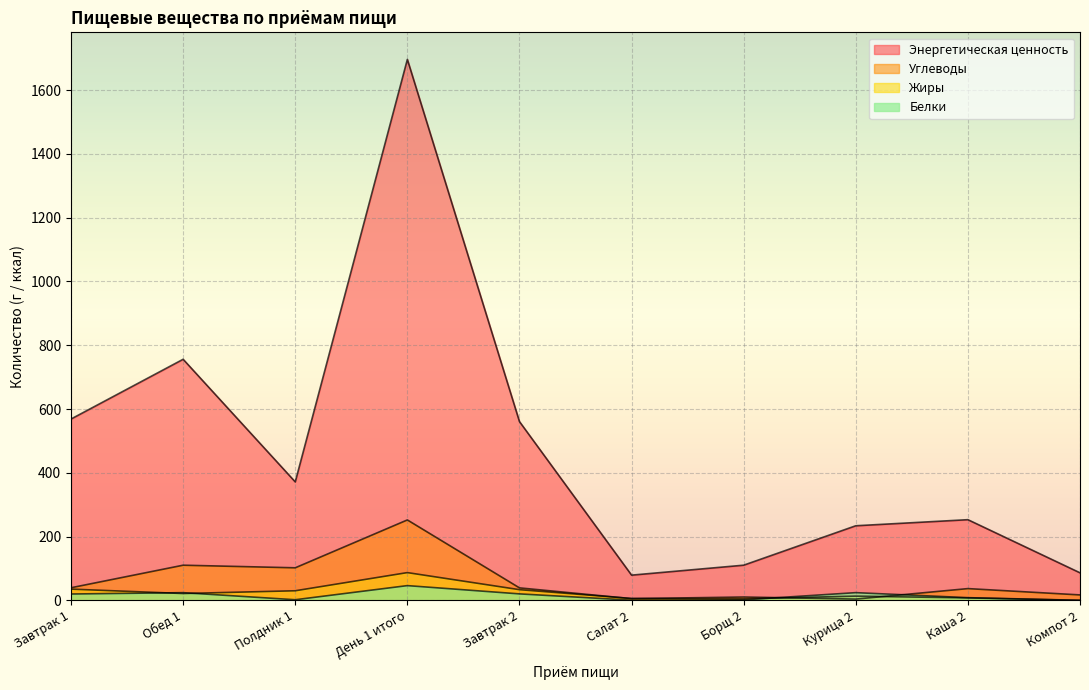

What position from the left is Полдник 1?

3